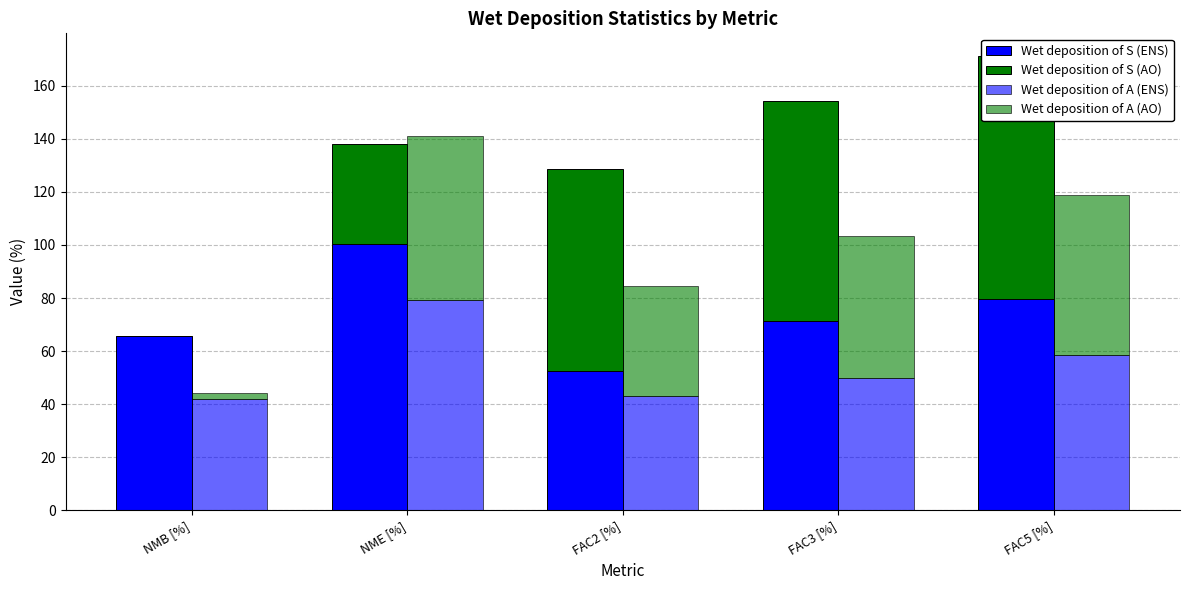

How many values in the Wet deposition of A (AO) series are below 53?

2